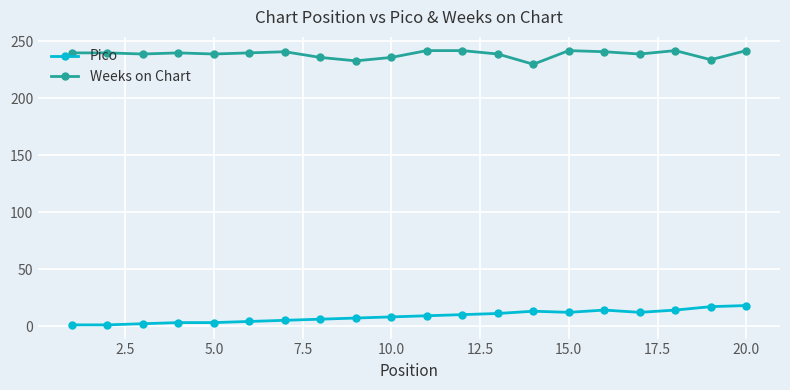

List the series in order of their overall mean, highest first.

Weeks on Chart, Pico